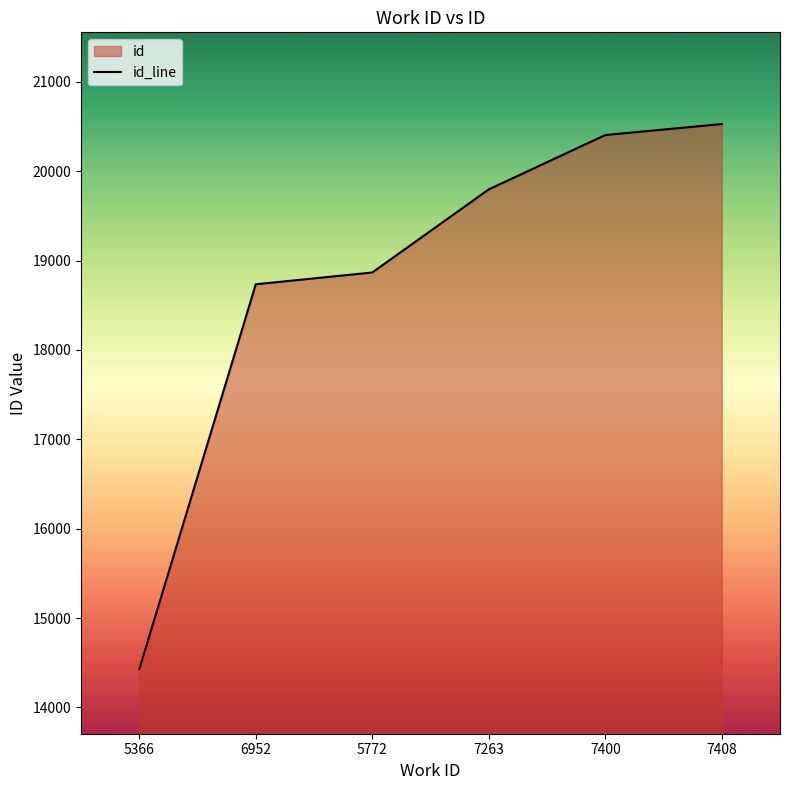

Approximately how many times larger is the value at 5772 compared to 5366?

1.3